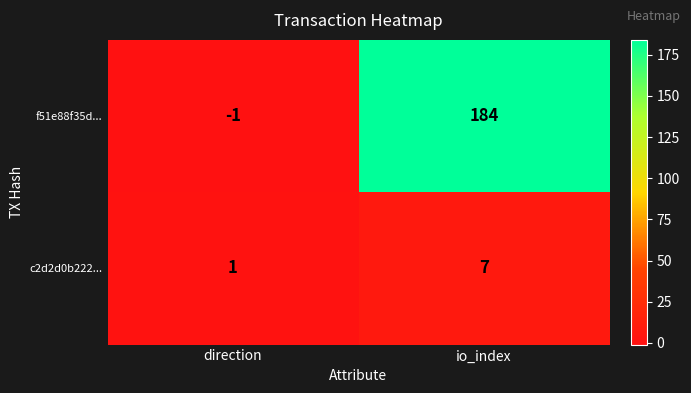

Reading right to left, transcribe all the data shown in this chart.

f51e88f35d...: 184	-1
c2d2d0b222...: 7	1